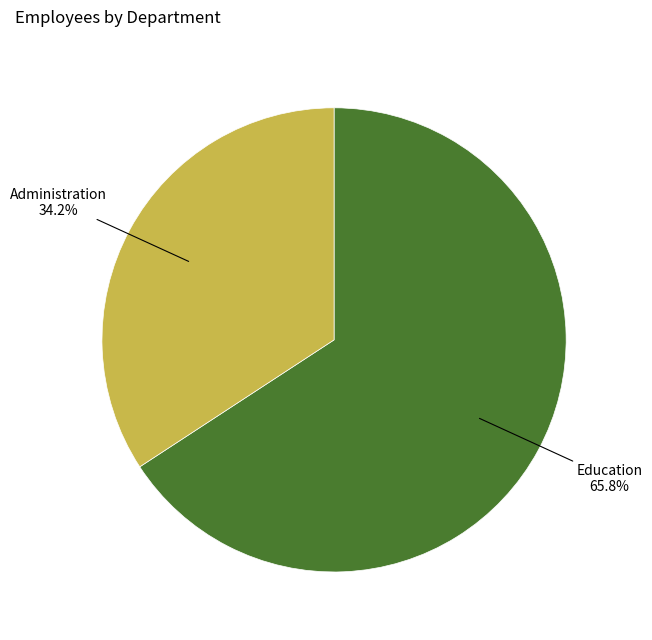

To the nearest percent, what percentage of the pie is Education?

66%